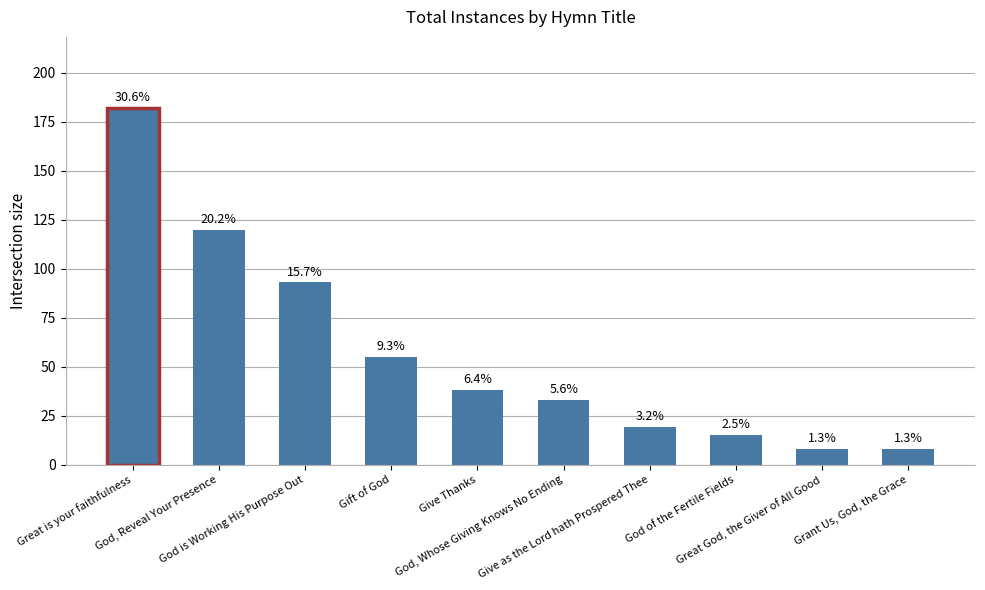

How many bars are there in total?

10